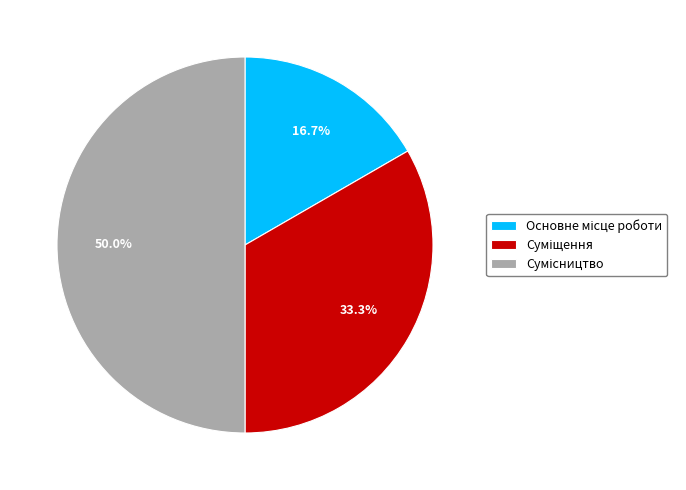

How many slices are in this pie chart?

3